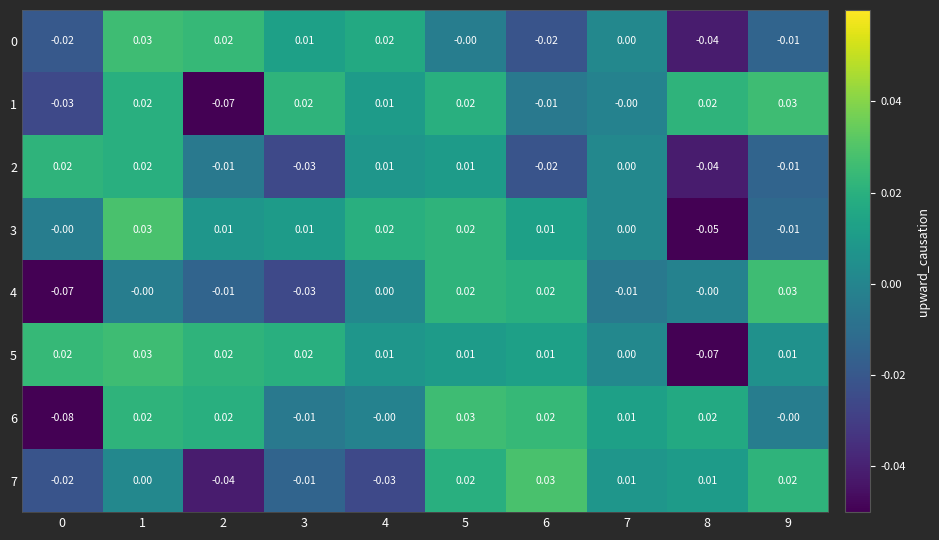

Which series has the largest total across all categories?

5